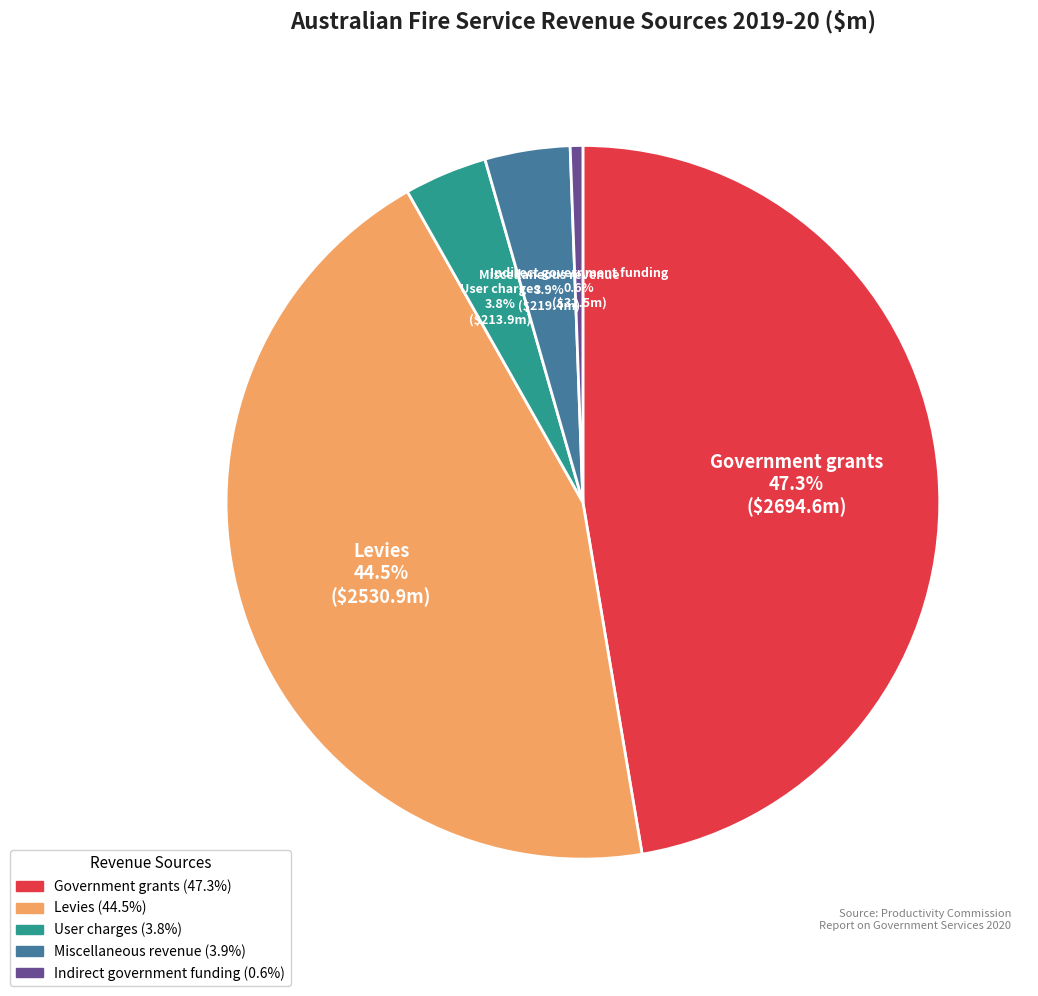

To the nearest percent, what is the average slice percentage?

20%